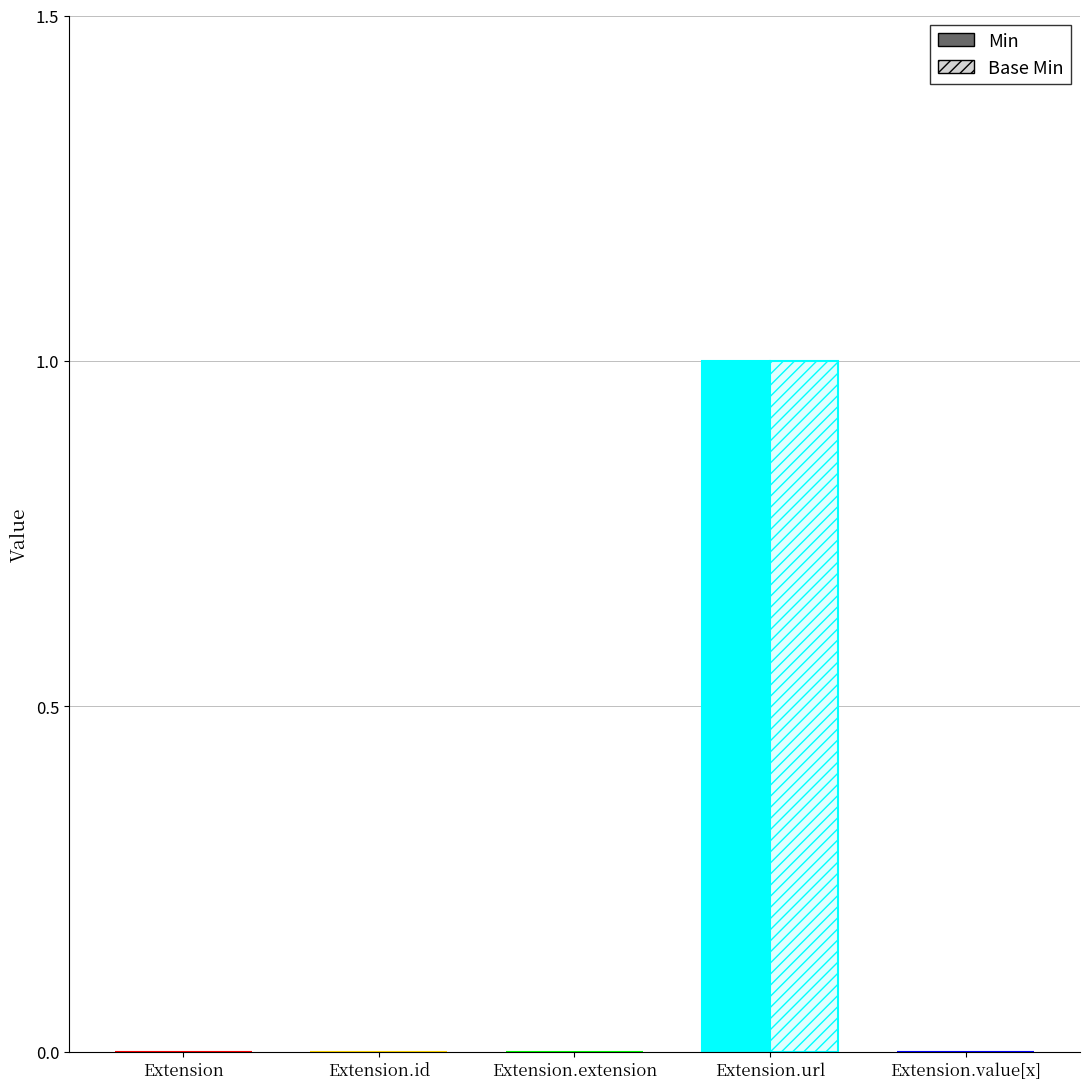

How many groups of bars are there?

5